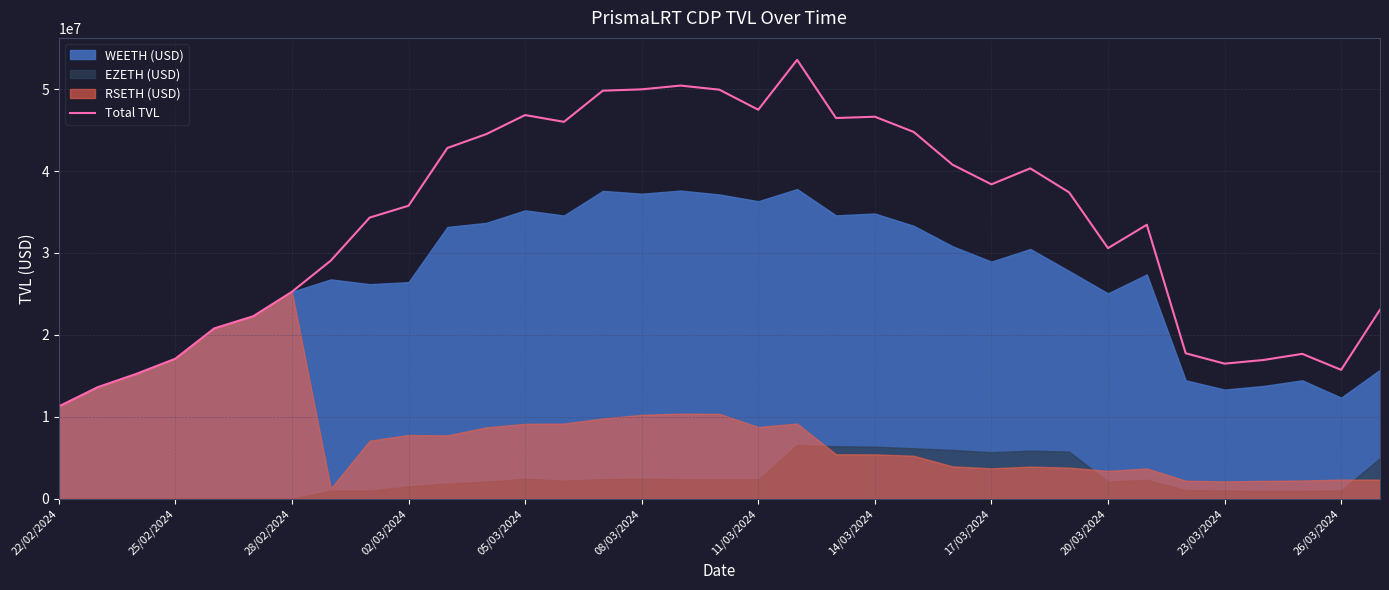

What is the maximum value for Total TVL?

53560305.6